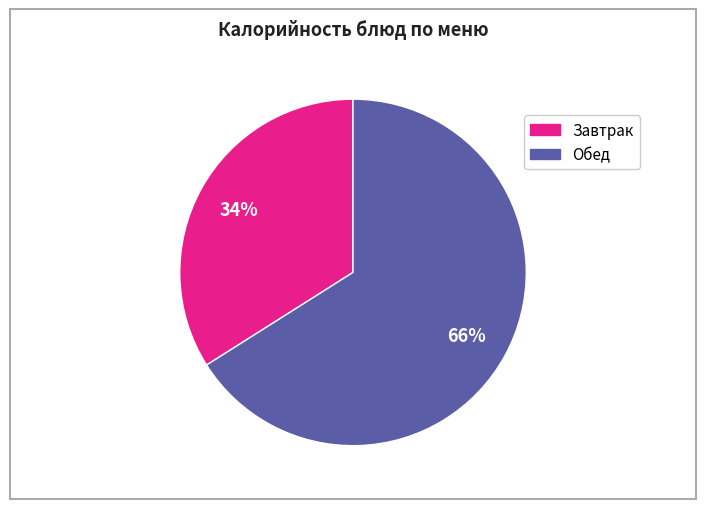

To the nearest percent, what is the difference between the largest and smallest slice percentages?

32%